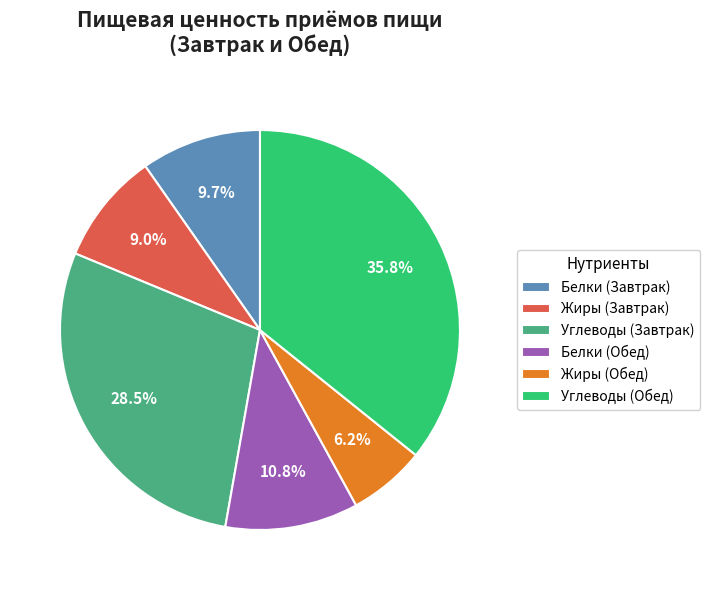

Which slice is the largest?

Углеводы (Обед)